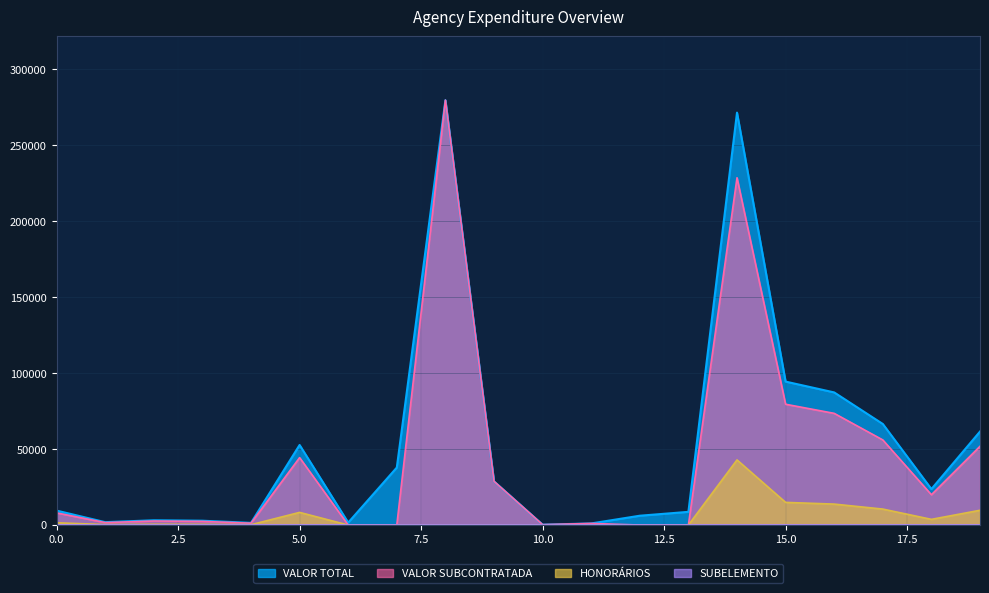

Between 13 and 19, which series saw the biggest shift?

VALOR SUBCONTRATADA